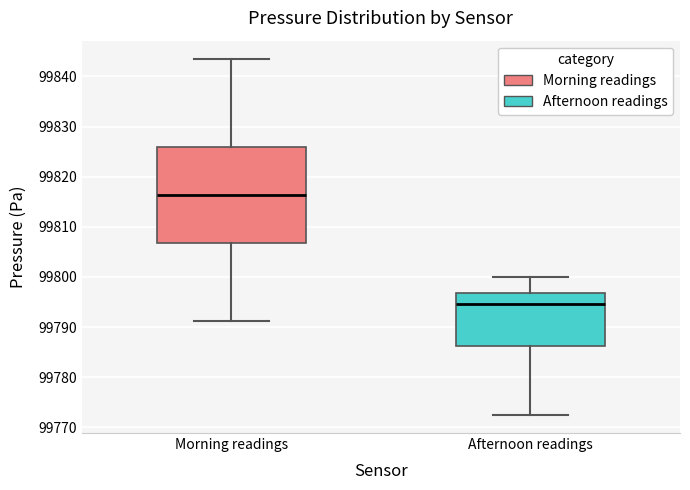

Where does the lower whisker of the box for Morning readings end on the y-axis? The values are not printed on the chart, so give them approximately, as read against the axis.

99791